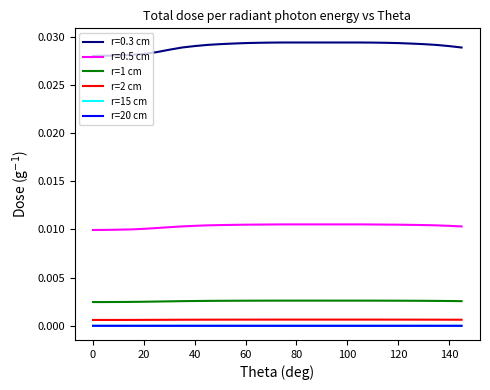

How many lines are shown in the chart?

6